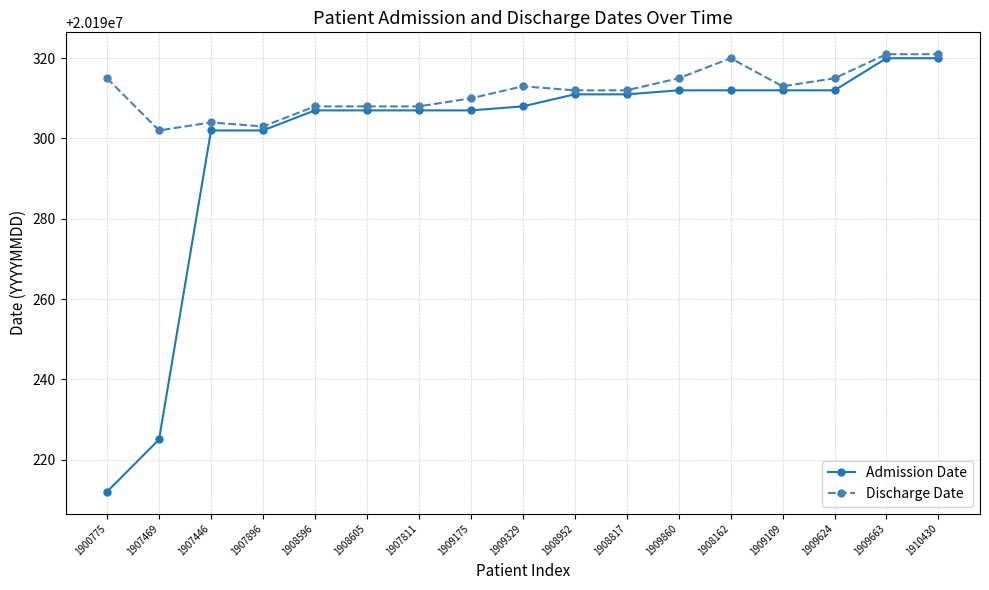

Which series changed the most between 1909175 and 1909663?

Admission Date